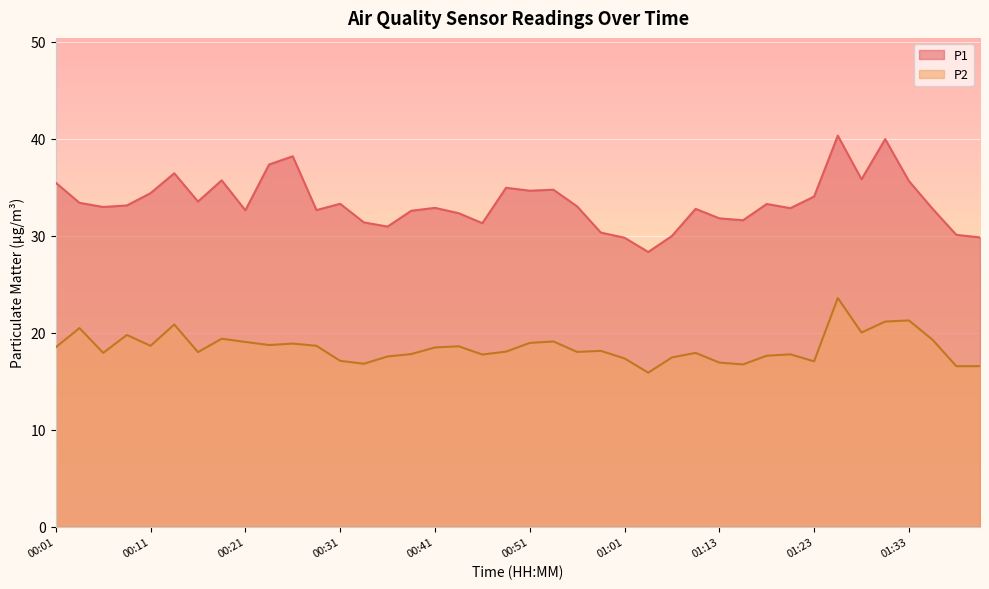

What is the value of the P1 point at the 23rd from the left?

33.0